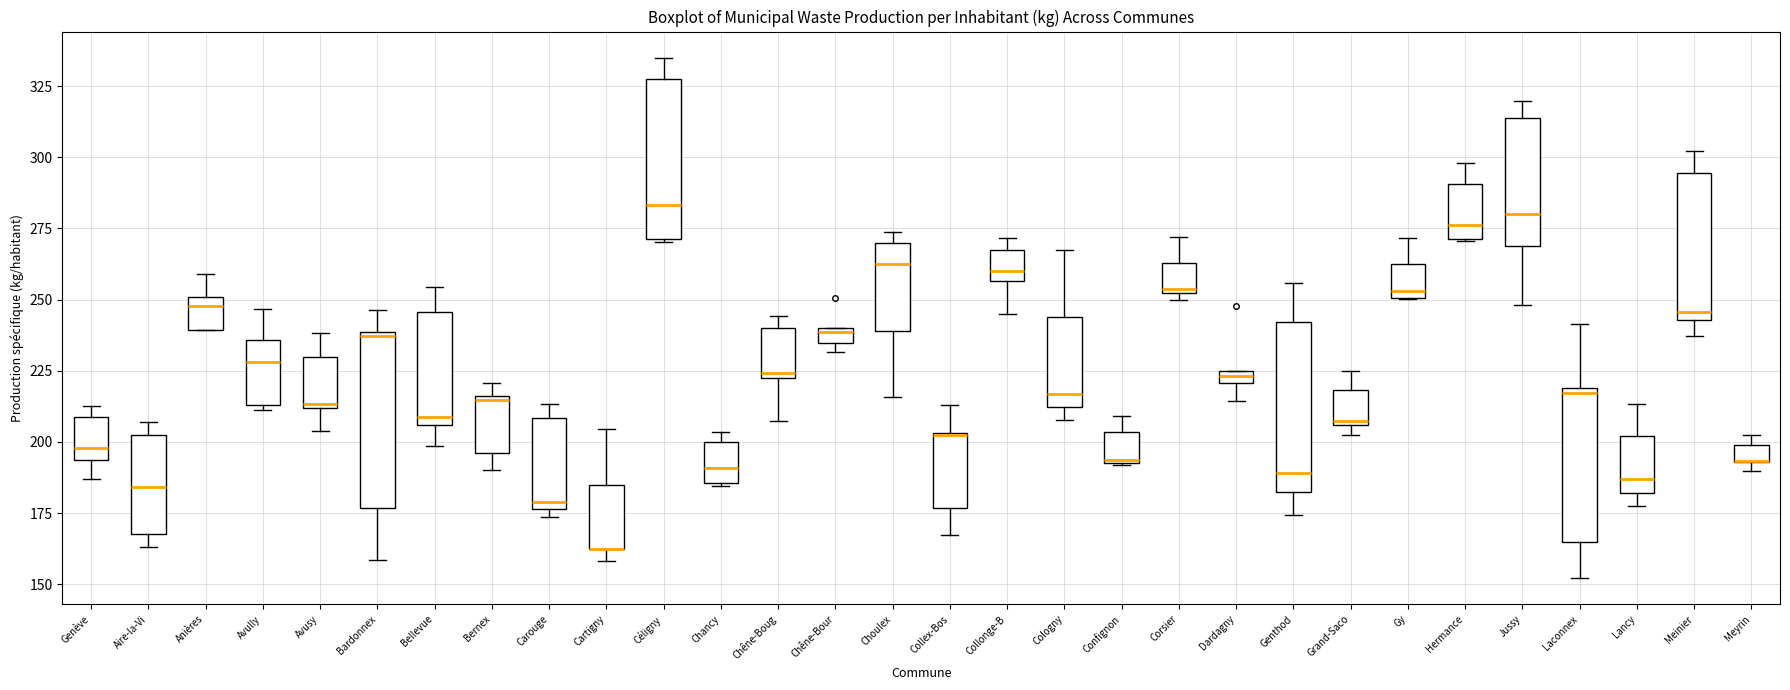

Where is the upper edge of the box for Grand-Saco on the y-axis? The values are not printed on the chart, so give them approximately, as read against the axis.

220